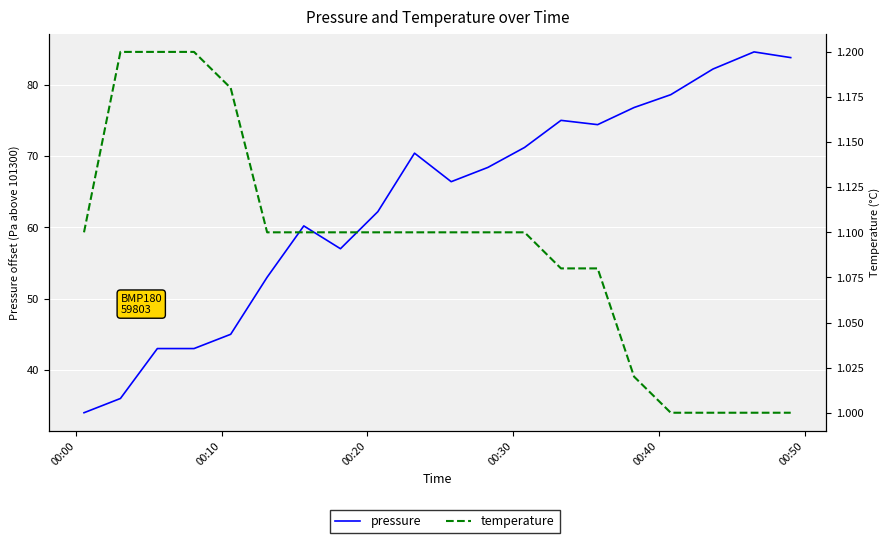

What is the greatest value displayed?

84.6